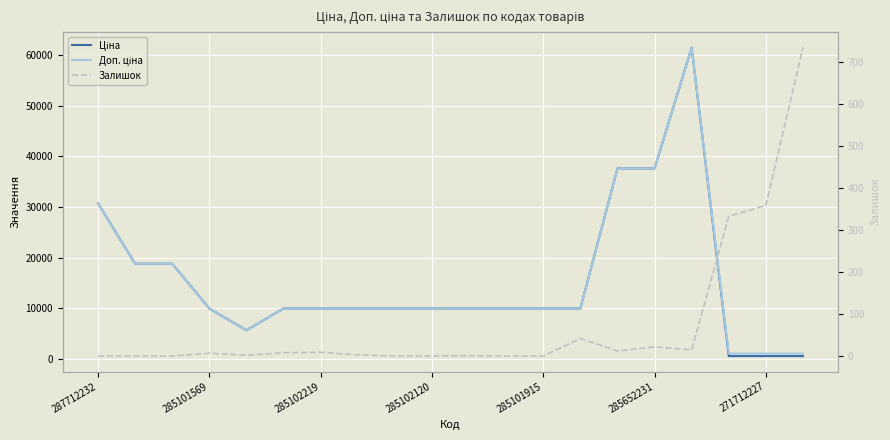

Does the chart display data point markers on the line(s)?

No